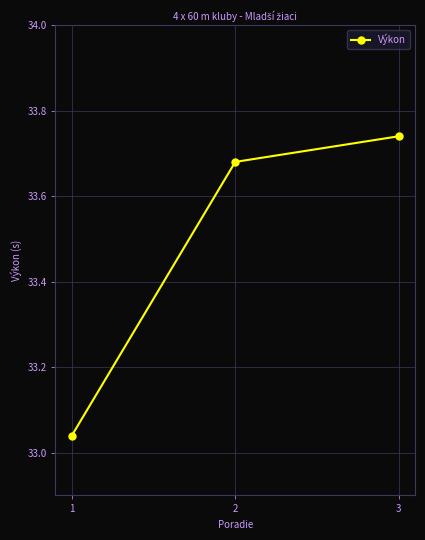

The value at 1 is 48.2. True or false?

False